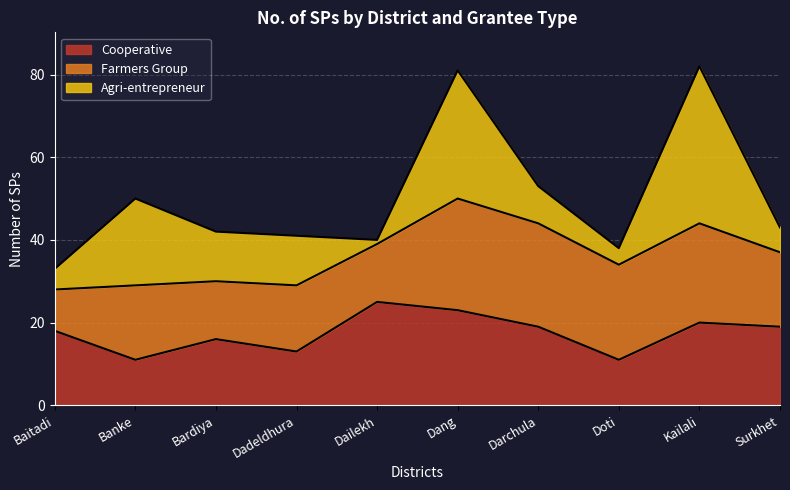

Reading right to left, transcribe all the data shown in this chart.

Cooperative: Surkhet=19	Kailali=20	Doti=11	Darchula=19	Dang=23	Dailekh=25	Dadeldhura=13	Bardiya=16	Banke=11	Baitadi=18
Farmers Group: Surkhet=18	Kailali=24	Doti=23	Darchula=25	Dang=27	Dailekh=14	Dadeldhura=16	Bardiya=14	Banke=18	Baitadi=10
Agri-entrepreneur: Surkhet=6	Kailali=38	Doti=4	Darchula=9	Dang=31	Dailekh=1	Dadeldhura=12	Bardiya=12	Banke=21	Baitadi=5